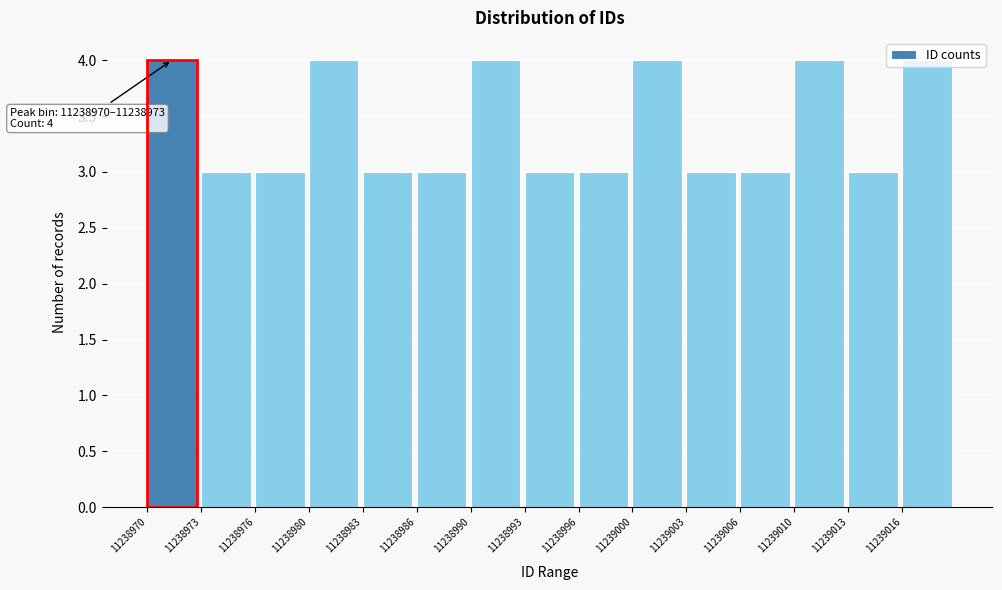

Approximately how many times larger is the value at 11239003 compared to 11239006?

1.0